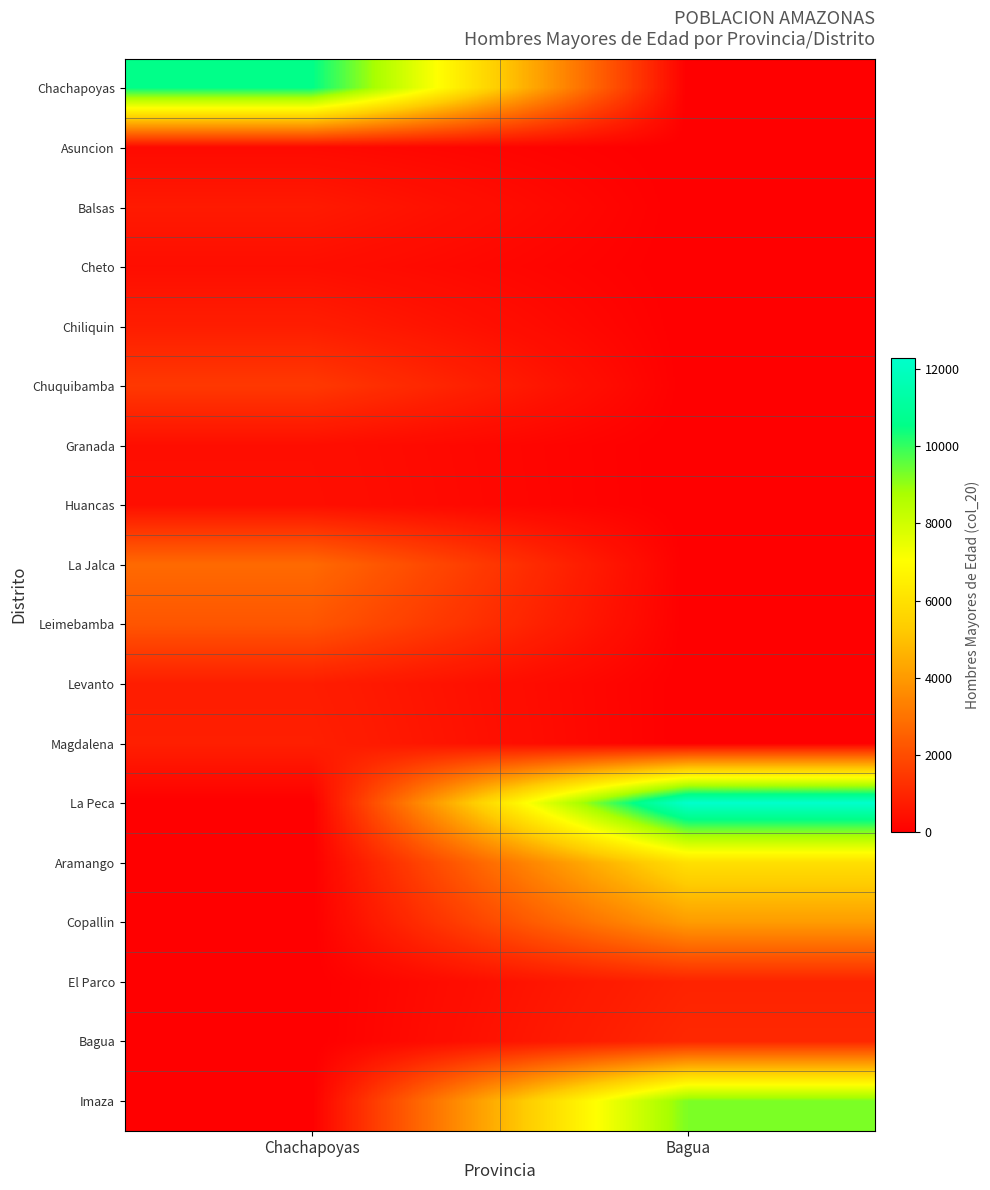

Reading left to right, list all the values displayed in this chart.

Chachapoyas: Chachapoyas=10575	Bagua=0
Asuncion: Chachapoyas=267	Bagua=0
Balsas: Chachapoyas=677	Bagua=0
Cheto: Chachapoyas=378	Bagua=0
Chiliquin: Chachapoyas=768	Bagua=0
Chuquibamba: Chachapoyas=1472	Bagua=0
Granada: Chachapoyas=379	Bagua=0
Huancas: Chachapoyas=400	Bagua=0
La Jalca: Chachapoyas=2744	Bagua=0
Leimebamba: Chachapoyas=2224	Bagua=0
Levanto: Chachapoyas=770	Bagua=0
Magdalena: Chachapoyas=824	Bagua=0
La Peca: Chachapoyas=0	Bagua=12304
Aramango: Chachapoyas=0	Bagua=5968
Copallin: Chachapoyas=0	Bagua=4039
El Parco: Chachapoyas=0	Bagua=917
Bagua: Chachapoyas=0	Bagua=1035
Imaza: Chachapoyas=0	Bagua=9253